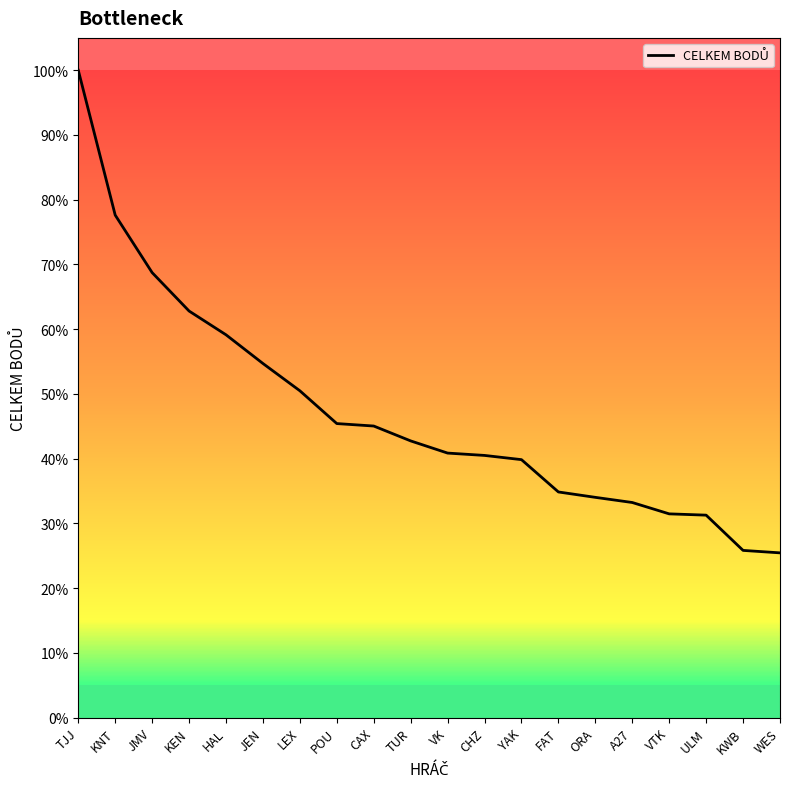

What position from the left is JMV?

3